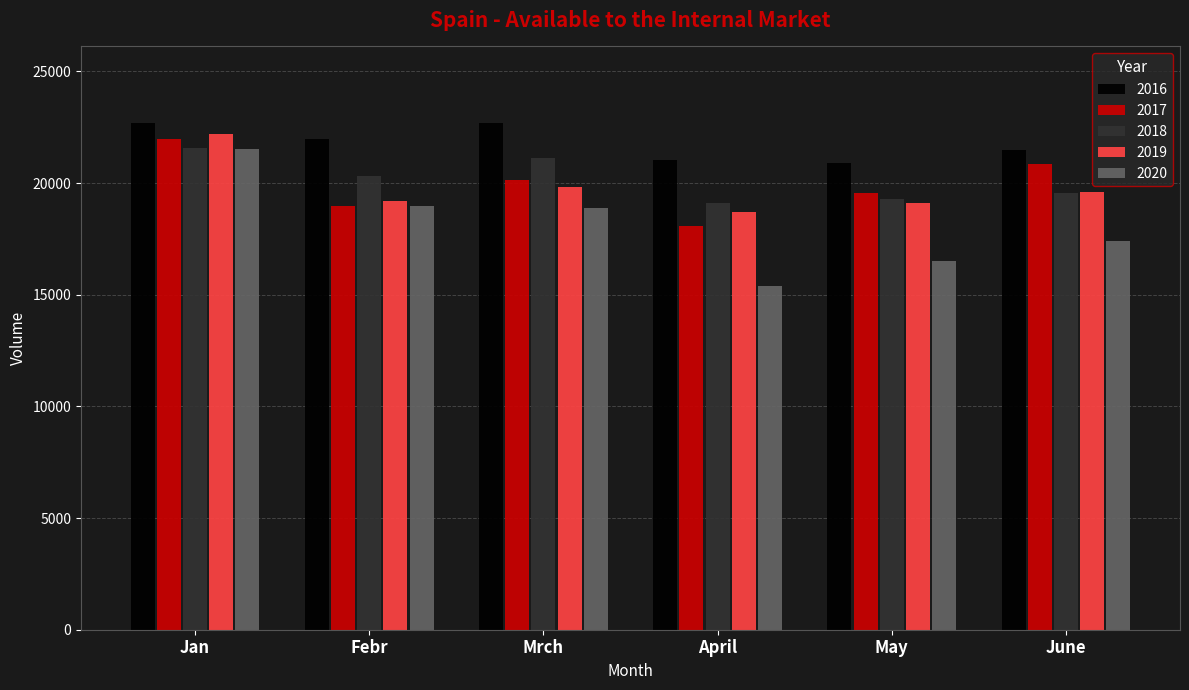

What is the highest value of the 2019 series?

22190.8